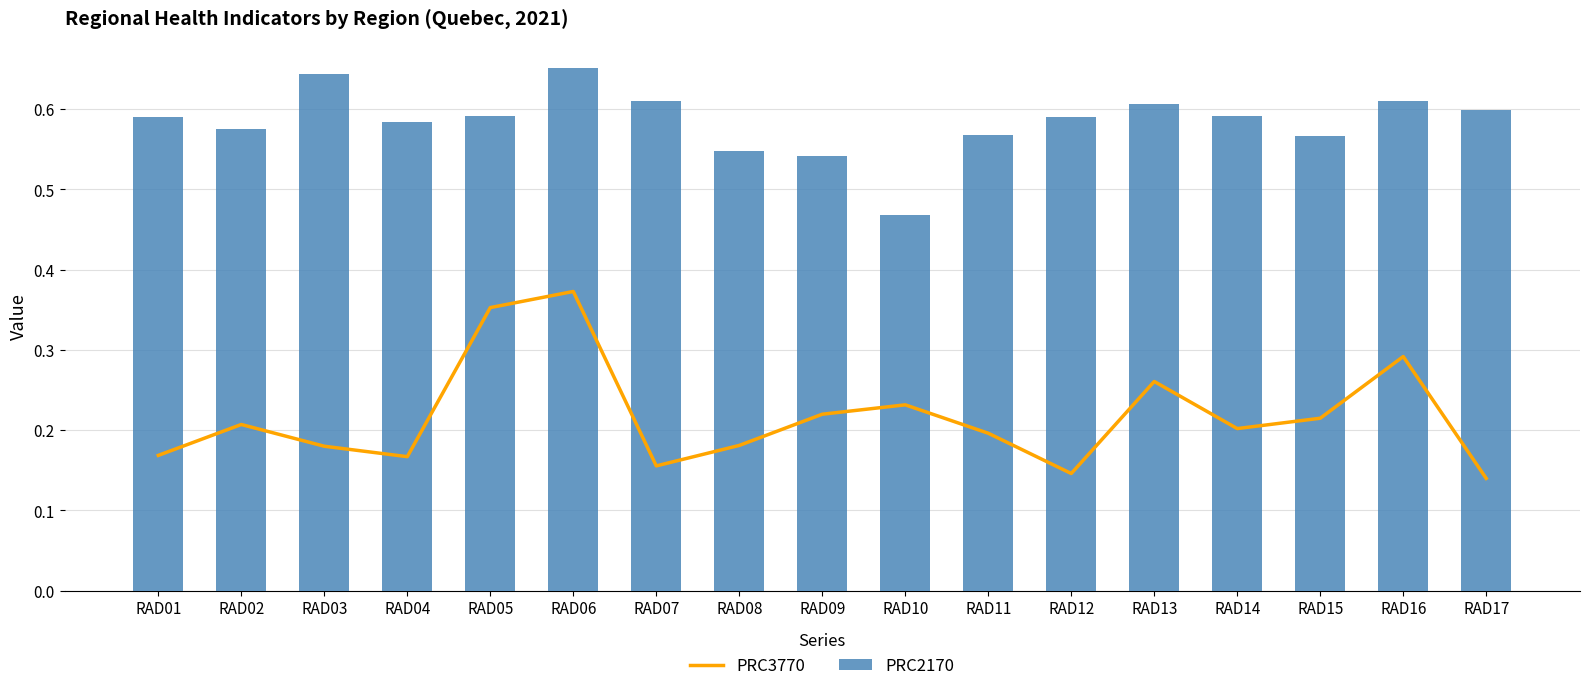

Rank the series at RAD10 from highest to lowest value.

PRC2170, PRC3770